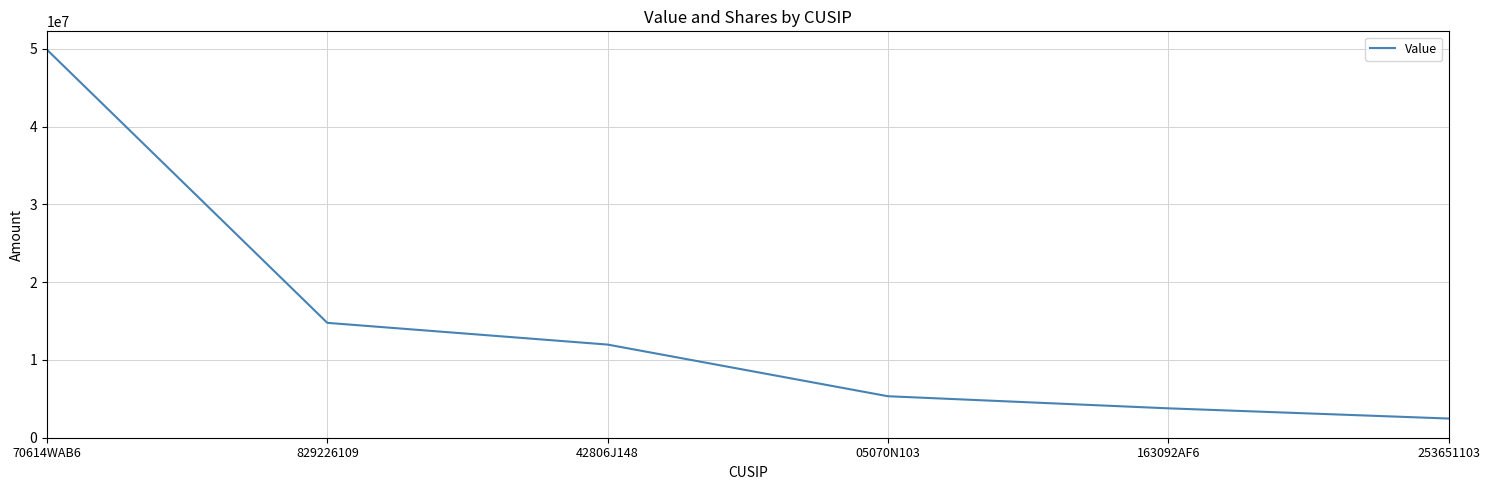

What position from the left is 253651103?

6